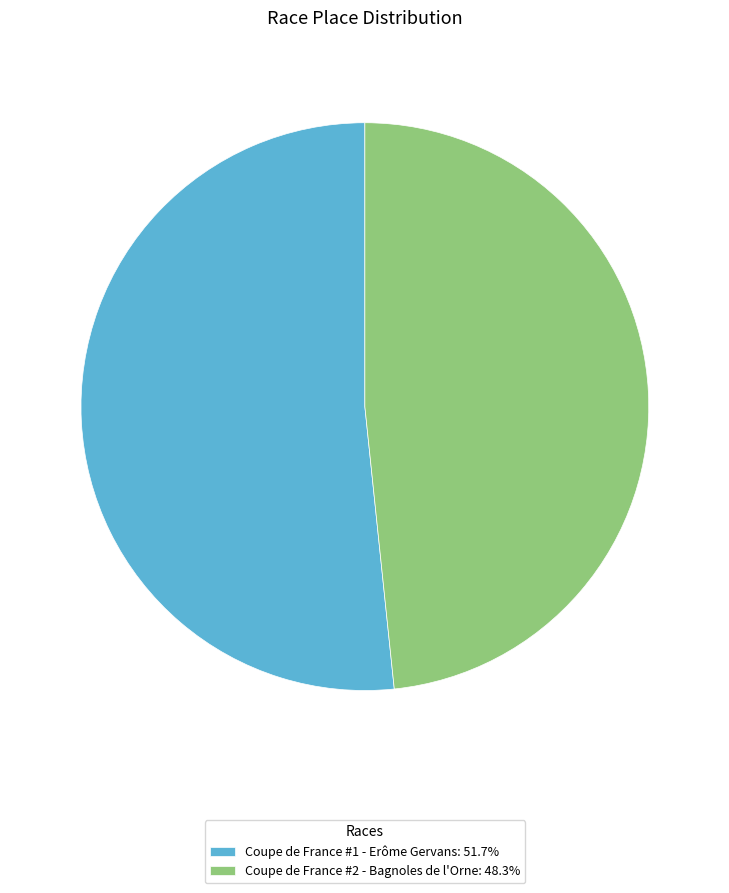

What is the smallest slice in the pie chart?

Coupe de France #2 - Bagnoles de l'Orne